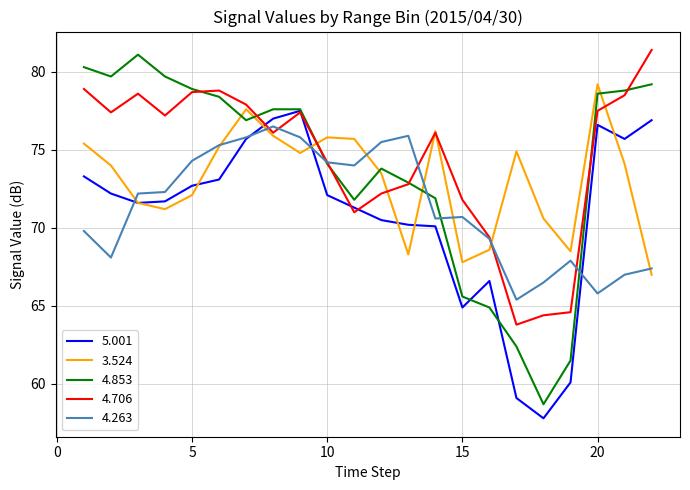

After their last crossing, which series has the higher values: 3.524 or 4.706?

4.706